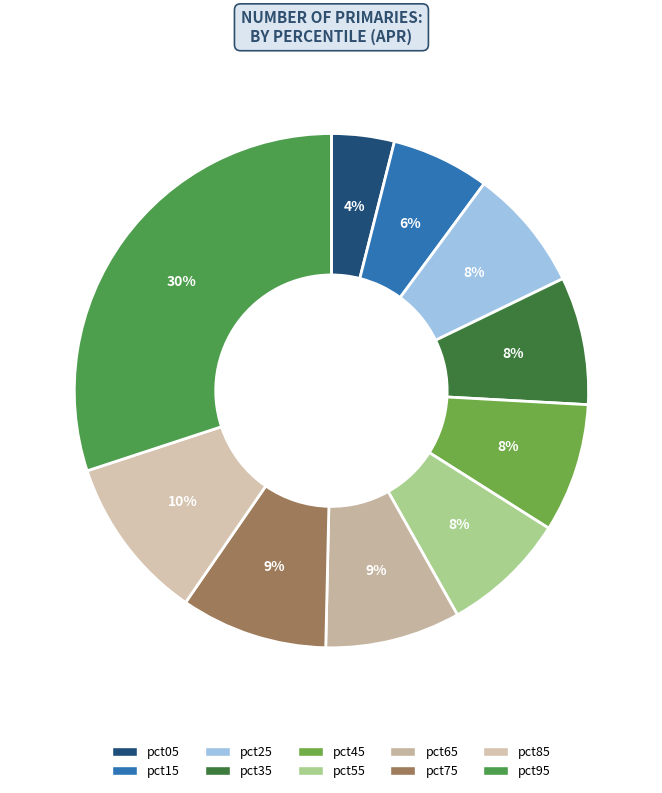

To the nearest percent, what is the average slice percentage?

10%